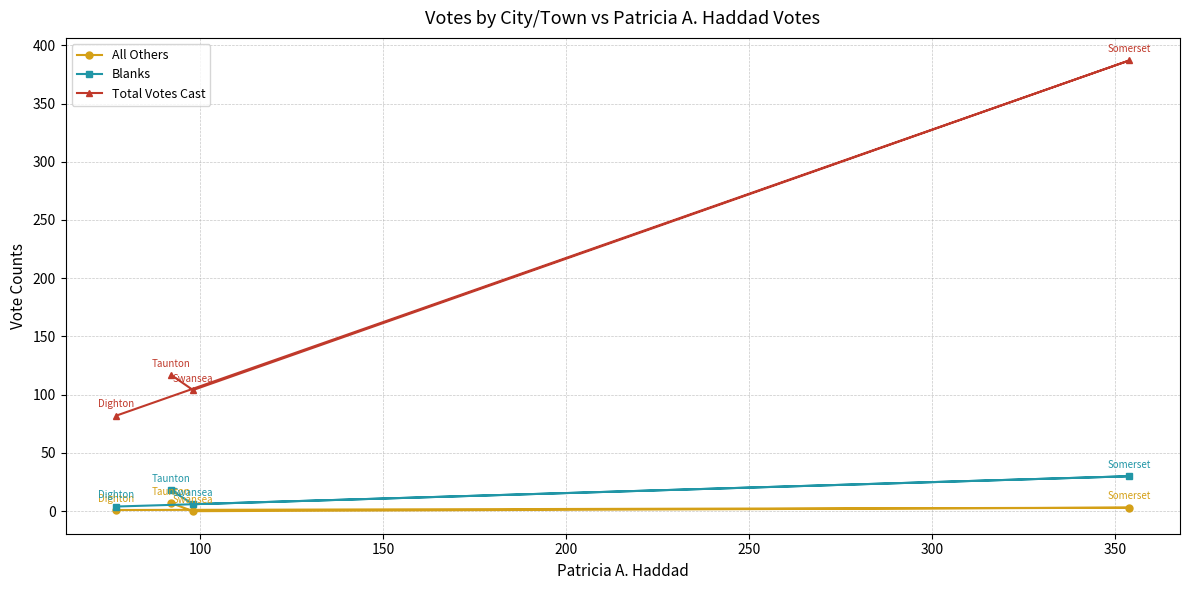

What is the maximum value for All Others?

7